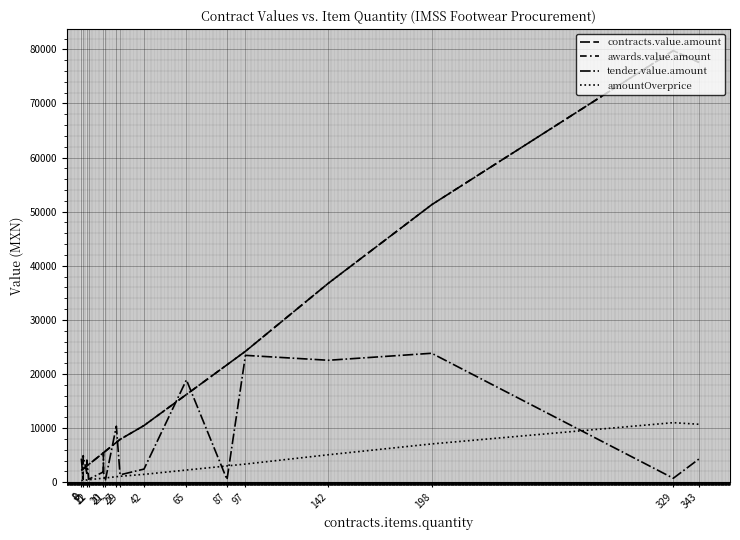

How many intersections are there between tender.value.amount and contracts.value.amount?

9